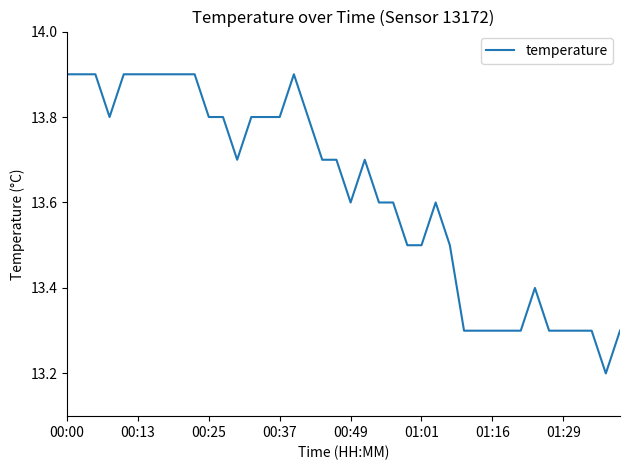

Is this an area chart (filled region under the line)?

No